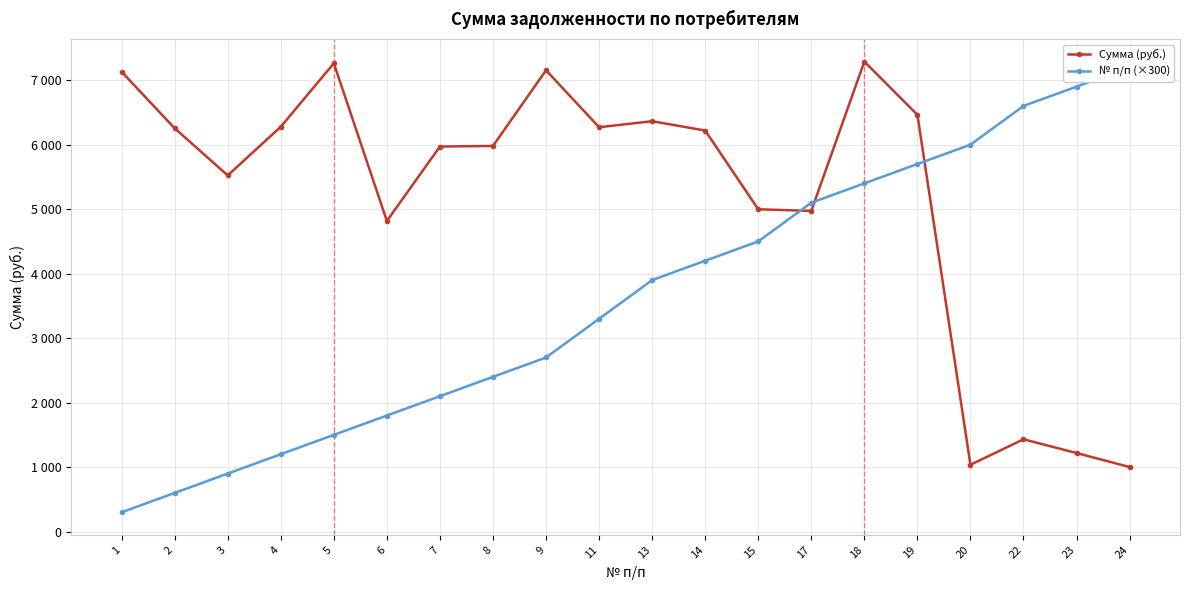

At which category is the sum across all series the highest?

18